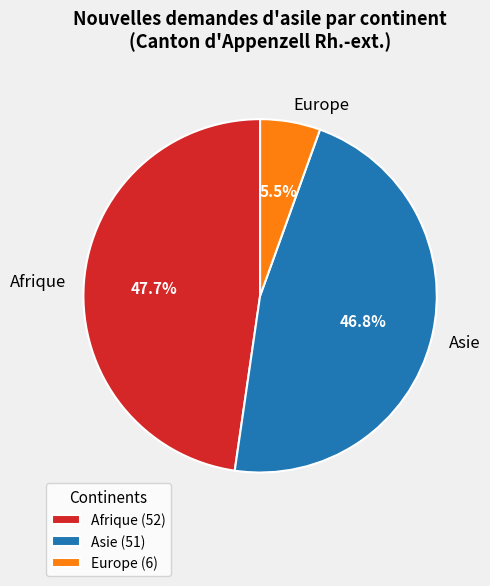

What percentage is the Asie slice, to the nearest percent?

47%